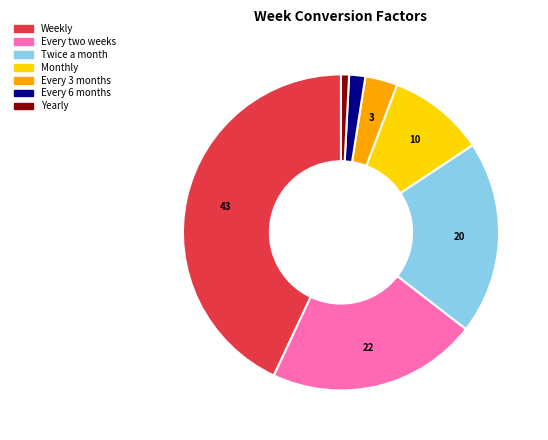

Rank the categories by value from lowest to highest.

Yearly, Every 6 months, Every 3 months, Monthly, Twice a month, Every two weeks, Weekly